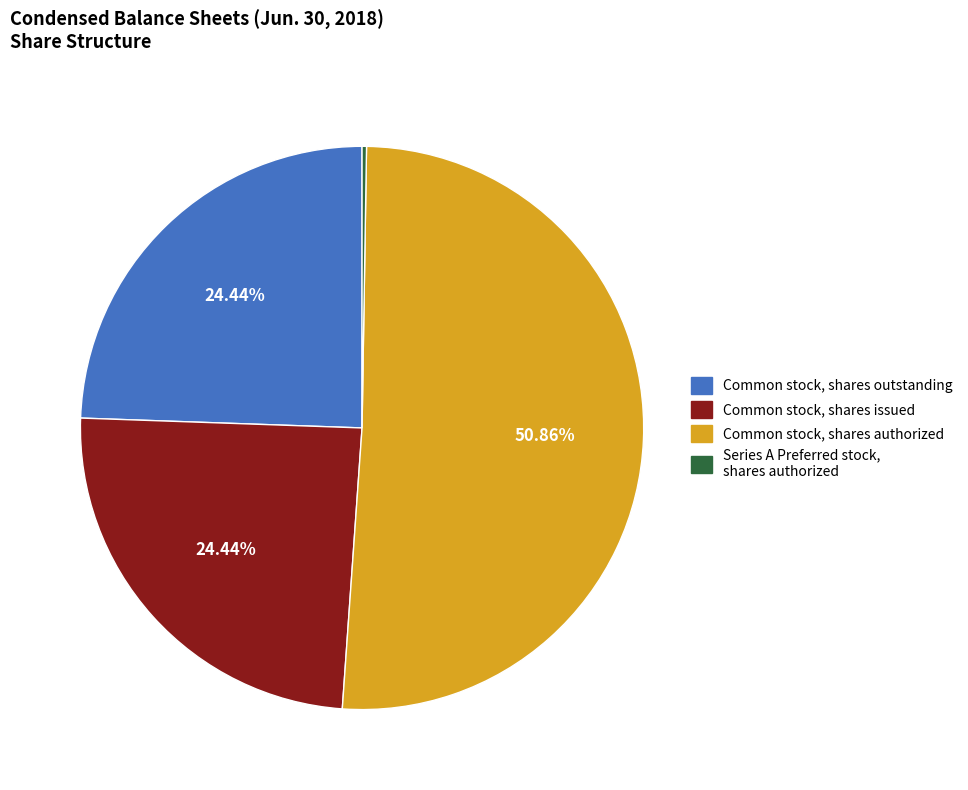

To the nearest percent, what percentage of the pie is Common stock, shares outstanding?

24%